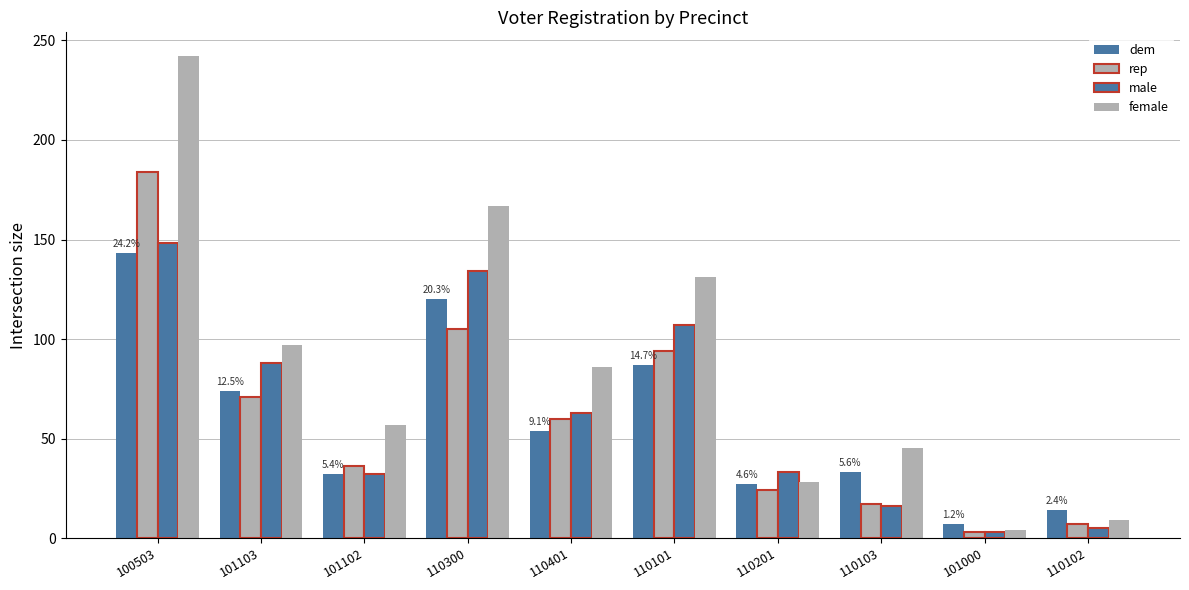

Does the chart contain any negative values?

No